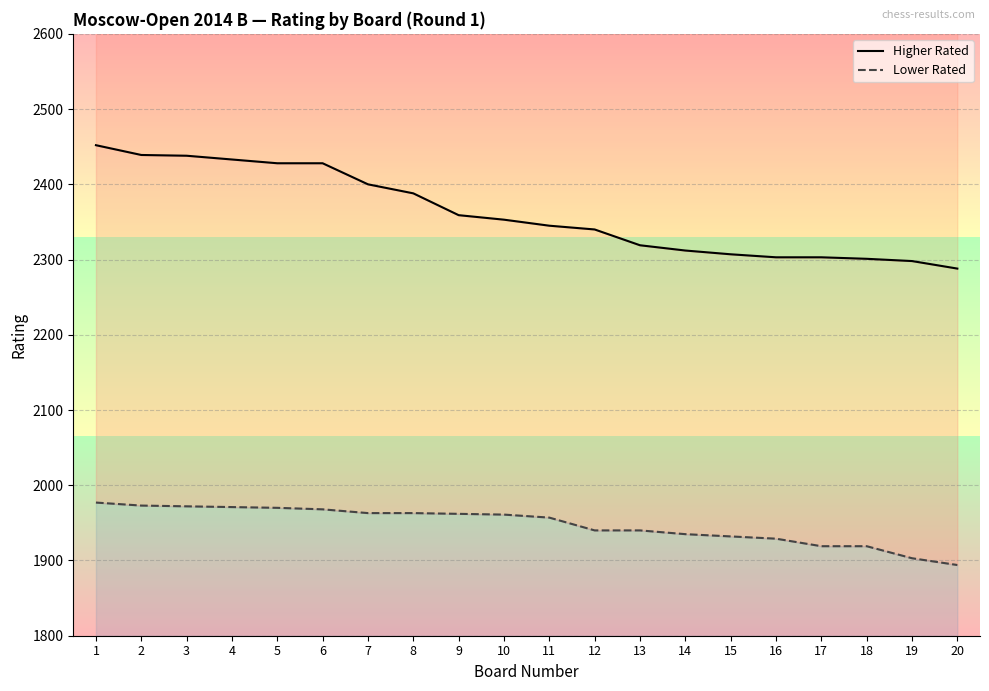

Reading left to right, extract all data points from this chart.

Higher Rated: 2452	2439	2438	2433	2428	2428	2400	2388	2359	2353	2345	2340	2319	2312	2307	2303	2303	2301	2298	2288
Lower Rated: 1977	1973	1972	1971	1970	1968	1963	1963	1962	1961	1957	1940	1940	1935	1932	1929	1919	1919	1903	1894